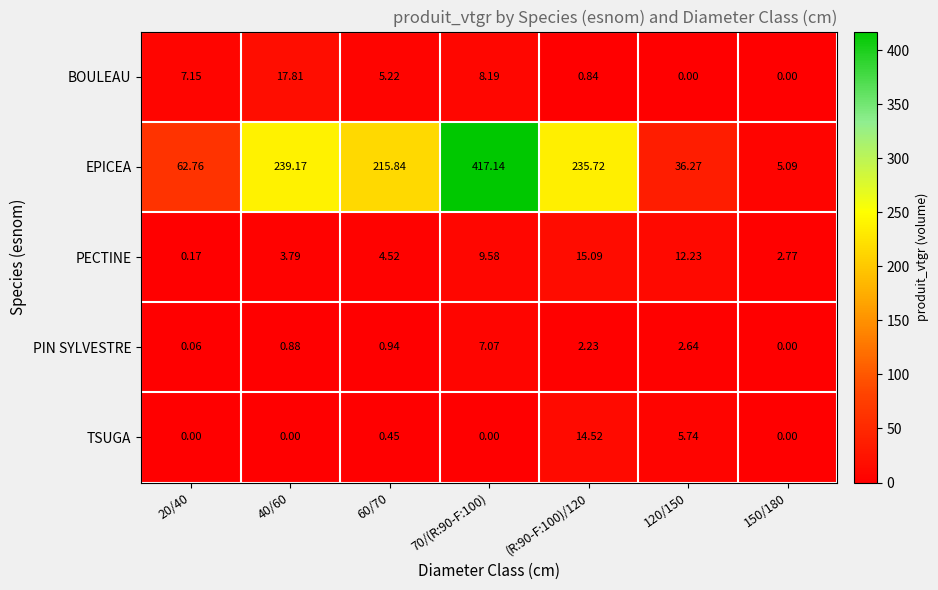

List the series in order of their peak value, lowest first.

PIN SYLVESTRE, TSUGA, PECTINE, BOULEAU, EPICEA